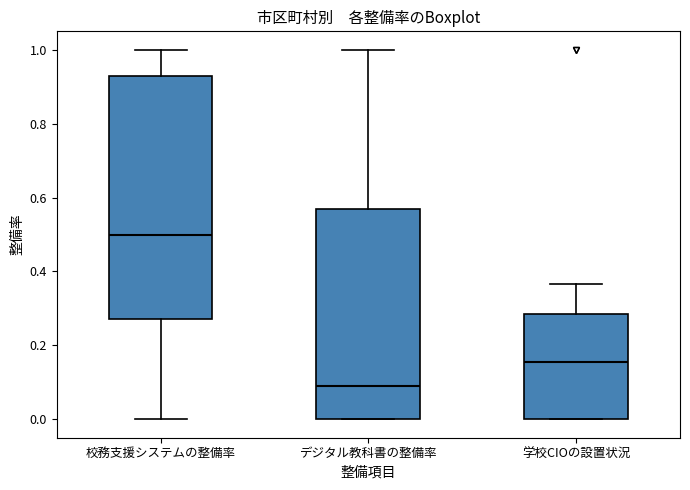

Where does the median line of the box for デジタル教科書の整備率 sit on the y-axis? The values are not printed on the chart, so give them approximately, as read against the axis.

0.10